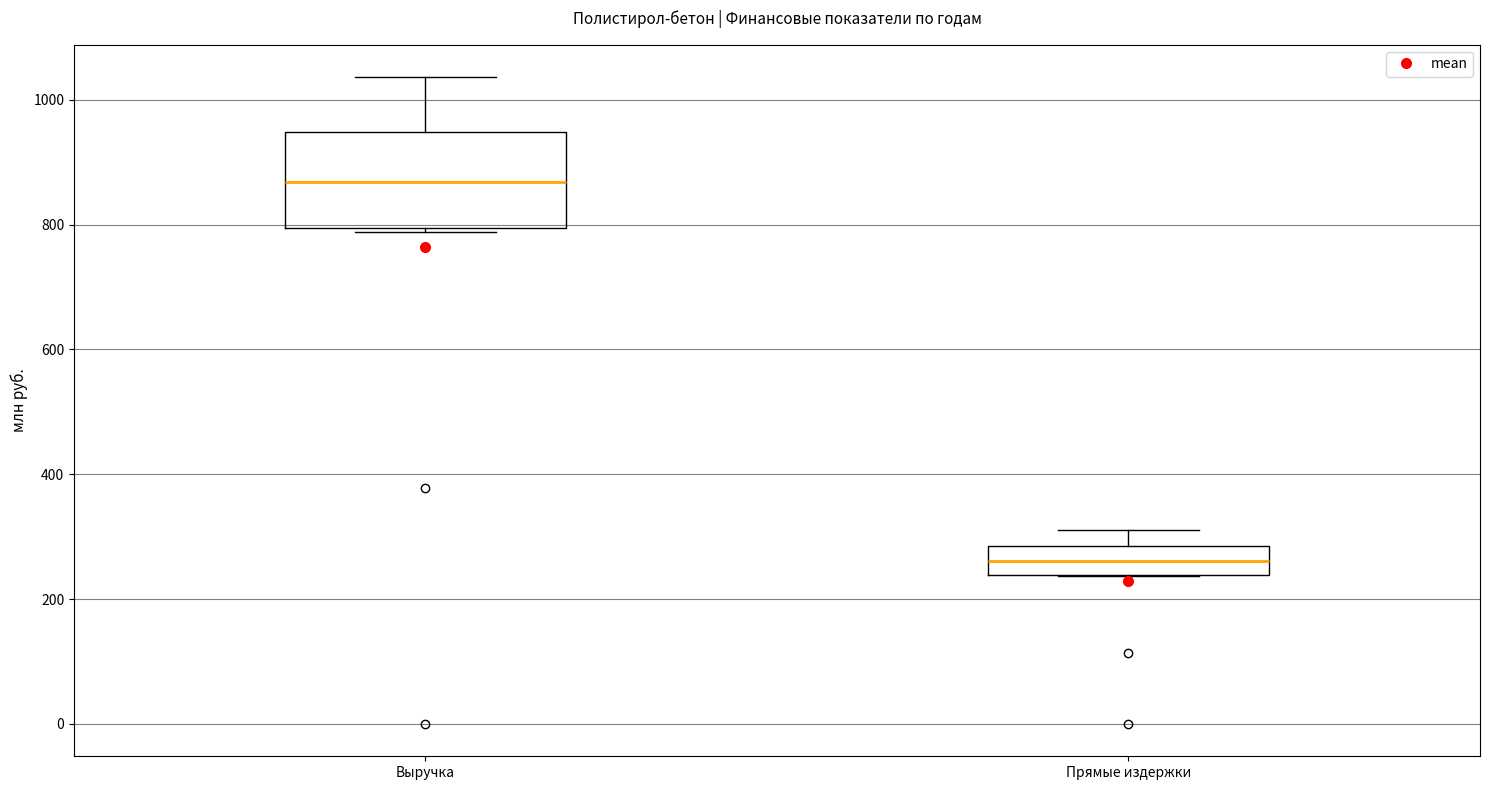

Reading left to right, transcribe this box plot: for each box, give where its median line is, the range the box spans, and where its two whiskers end, as read against the y-axis. The values are not printed on the chart, so give them approximately, as read against the axis.

Выручка: median 860, box 800 to 940, whiskers 780 to 1040
Прямые издержки: median 260, box 240 to 280, whiskers 240 to 320